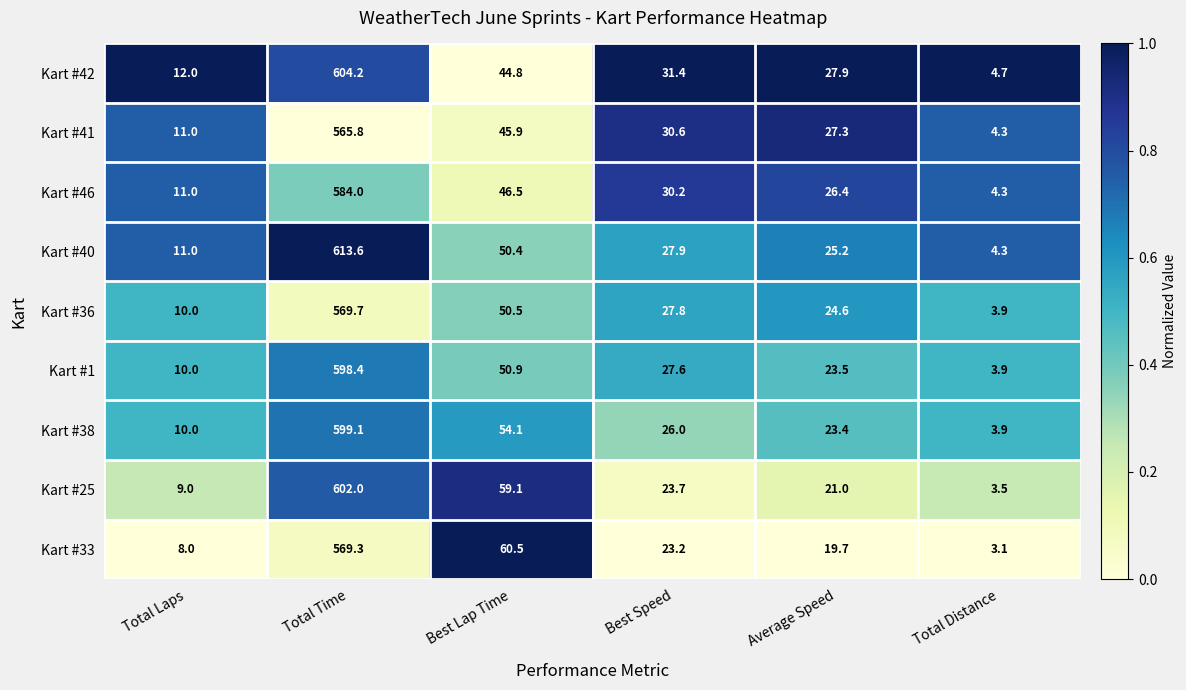

Count the number of data series in this chart.

9